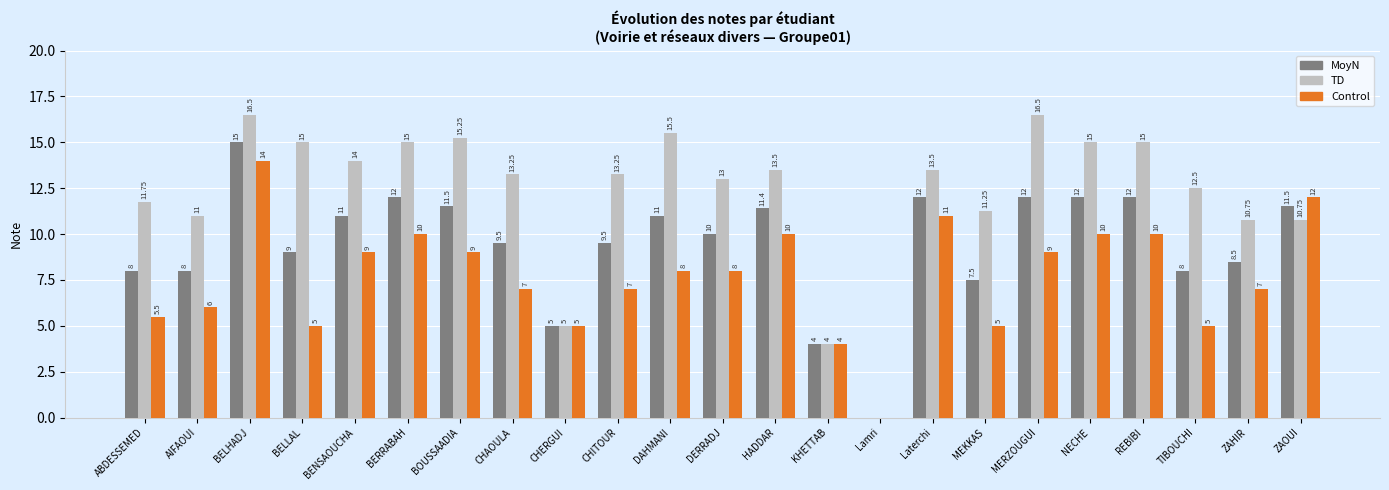

Between HADDAR and NECHE, which series saw the biggest shift?

TD